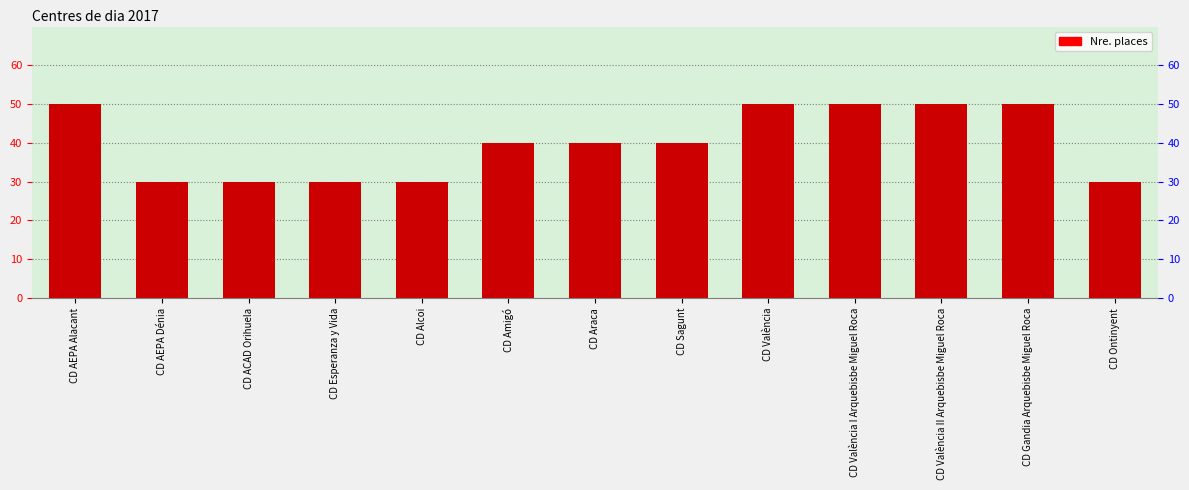

List the labels in order of value, largest first.

CD AEPA Alacant, CD València, CD València I Arquebisbe Miguel Roca, CD València II Arquebisbe Miguel Roca, CD Gandia Arquebisbe Miguel Roca, CD Amigó, CD Araca, CD Sagunt, CD AEPA Dénia, CD ACAD Orihuela, CD Esperanza y Vida, CD Alcoi, CD Ontinyent